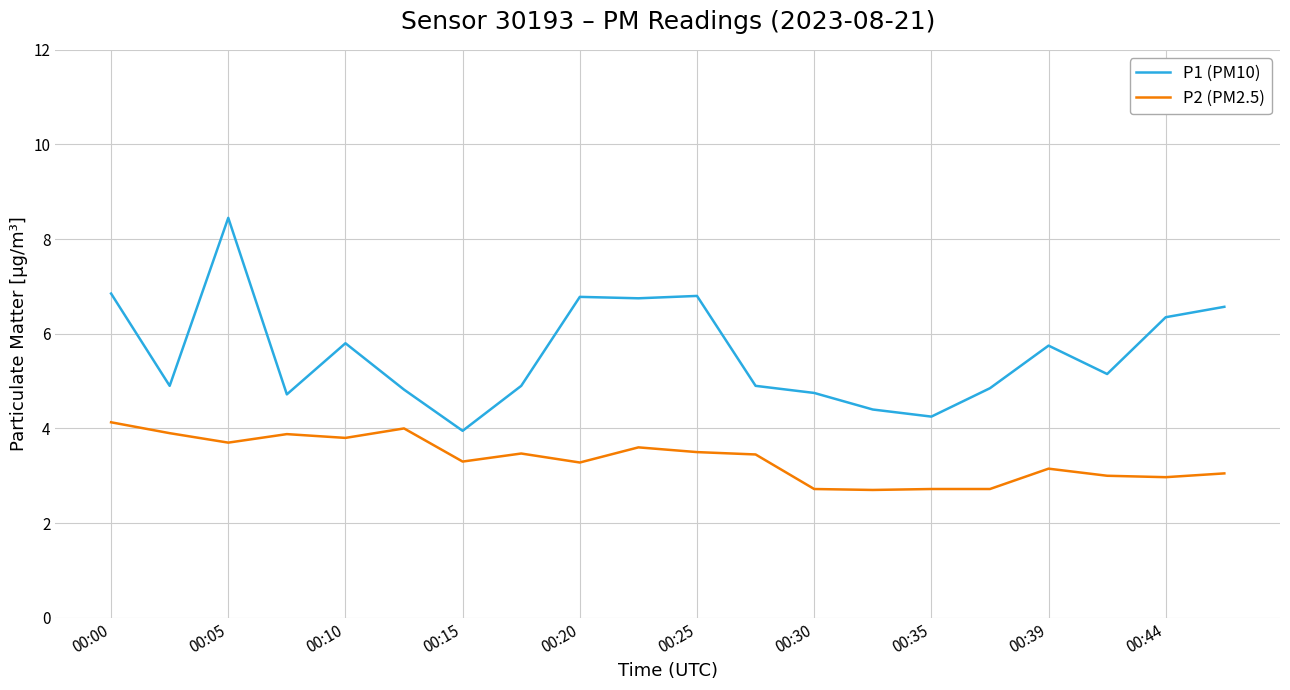

List the series in order of their overall mean, highest first.

P1 (PM10), P2 (PM2.5)